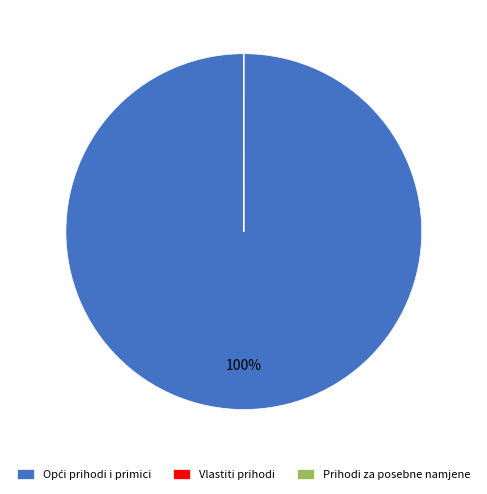

To the nearest percent, what is the average slice percentage?

33%